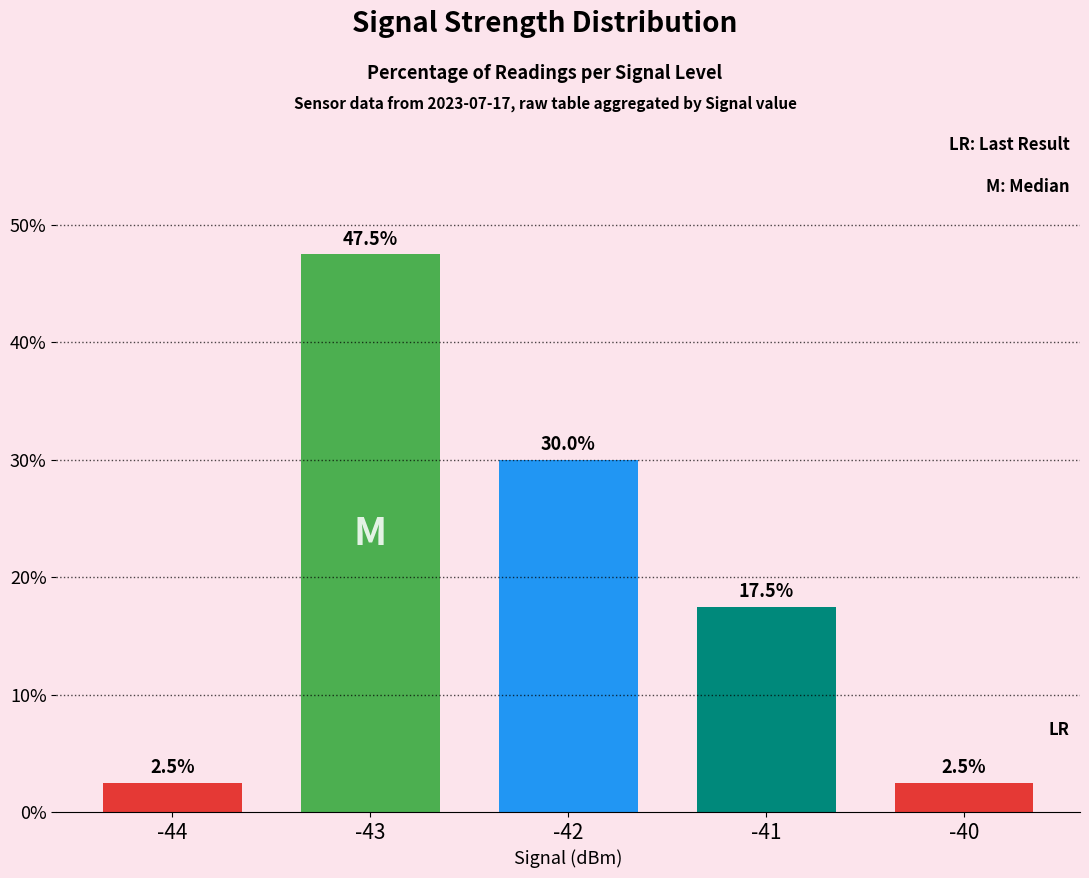

What is the change in value from -44 to -43?

+45.0